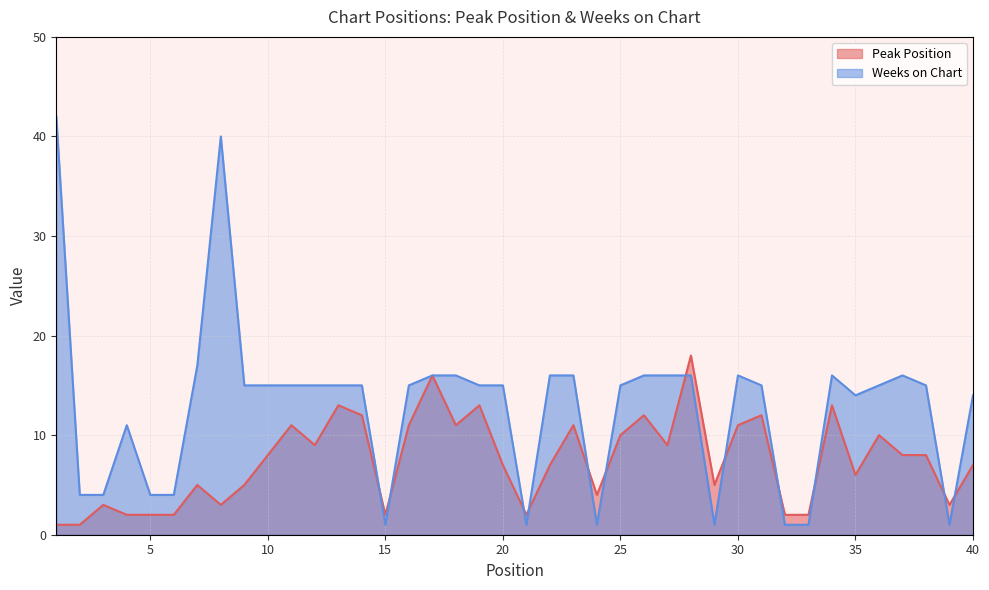

Which series has the widest spread of values?

Weeks on Chart